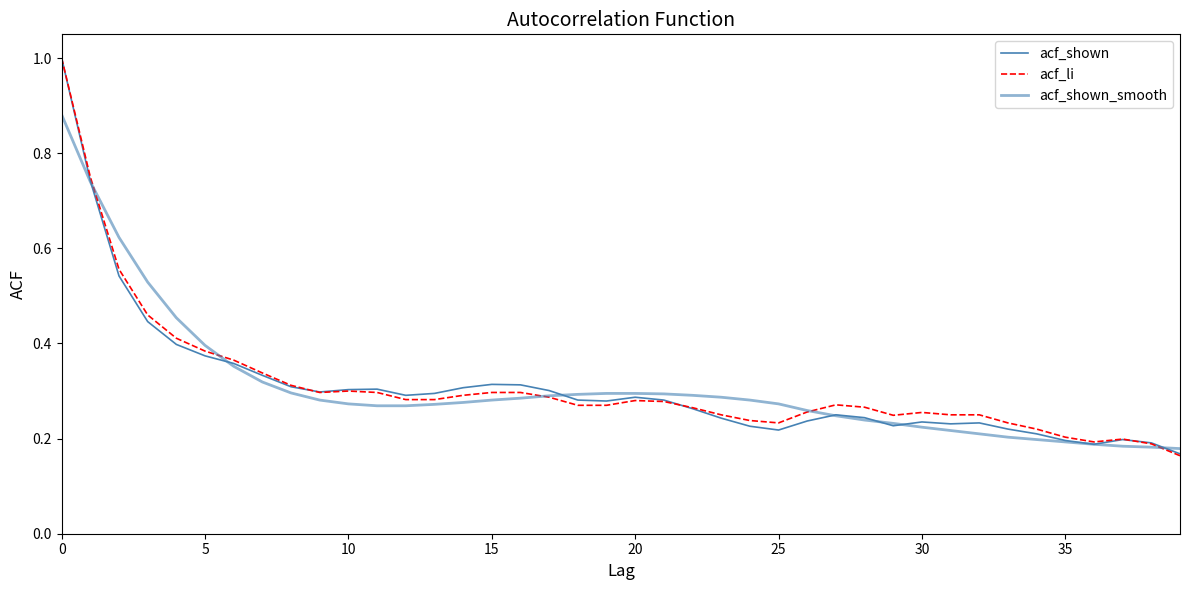

What is the difference between the maximum and minimum values in the acf_shown series?

0.8